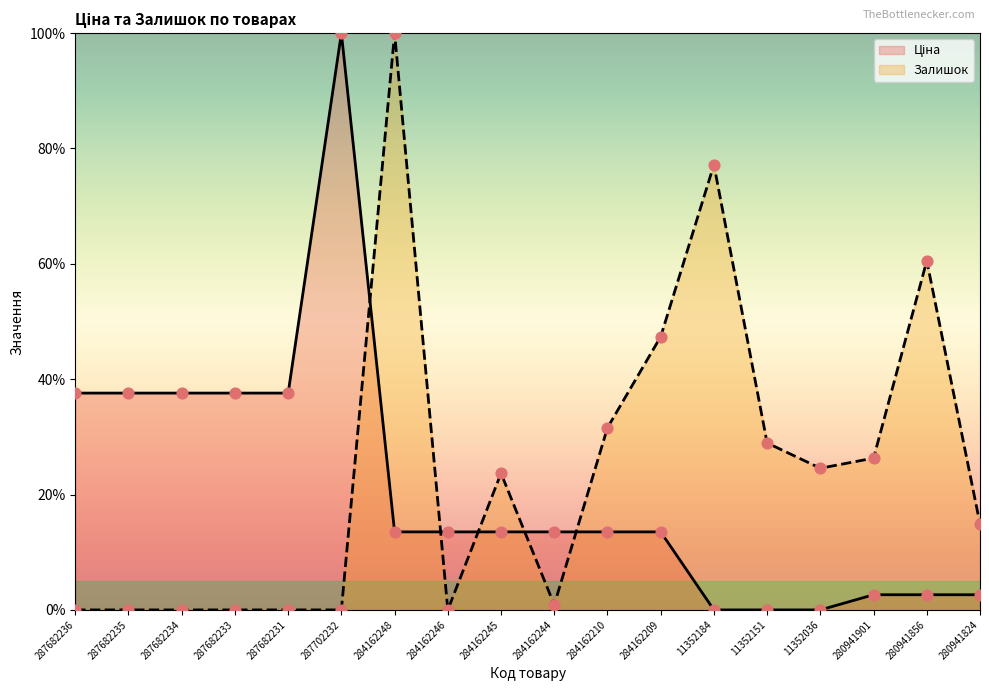

What are all the series names shown in the legend?

Ціна, Залишок